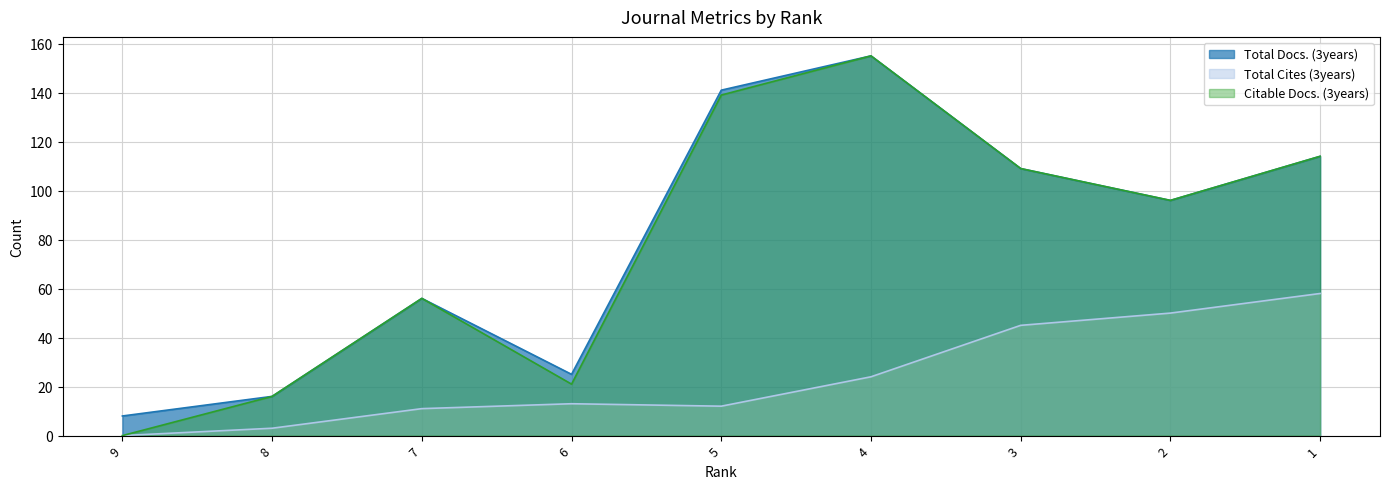

What is the greatest value displayed?

155